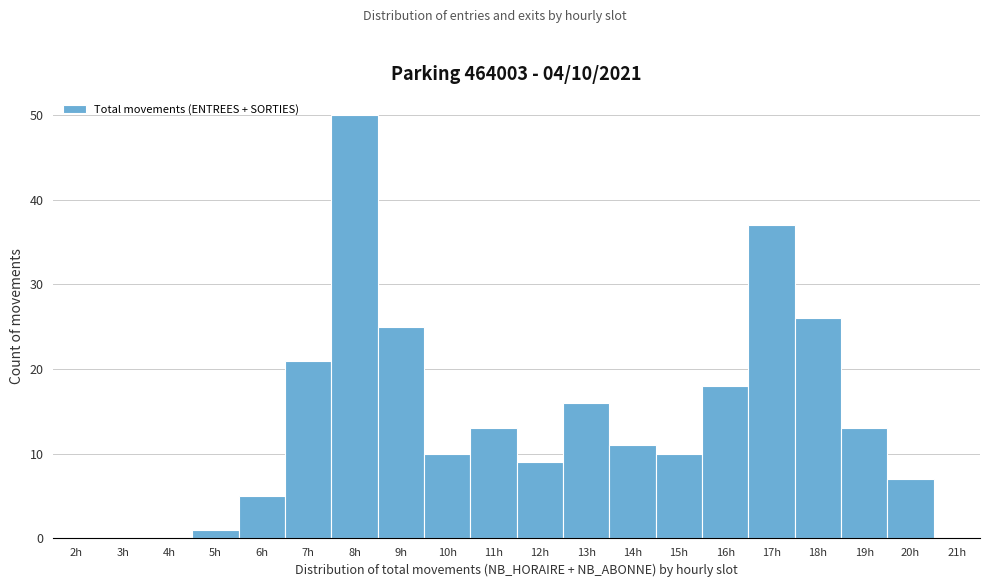

Over which range of the x-axis is the bar tallest?

7.5 to 8.5